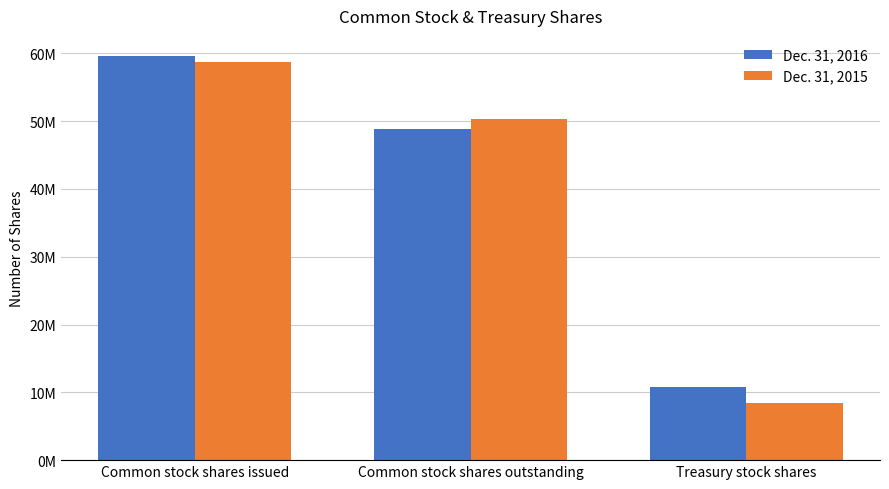

What position from the right is Treasury stock shares?

1